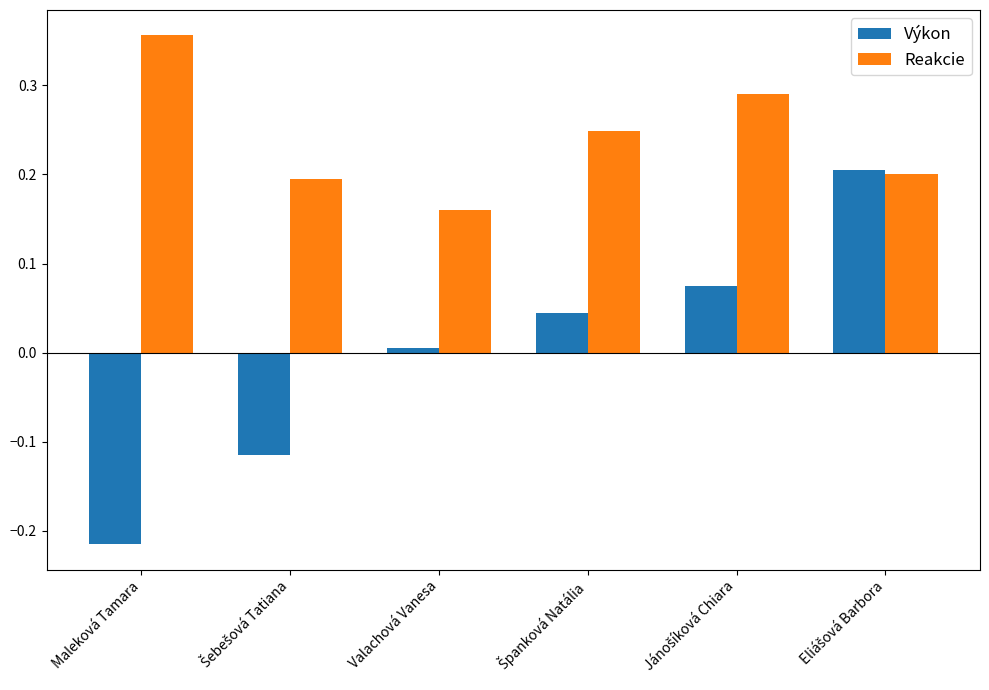

How many positive values does the Výkon series have?

4